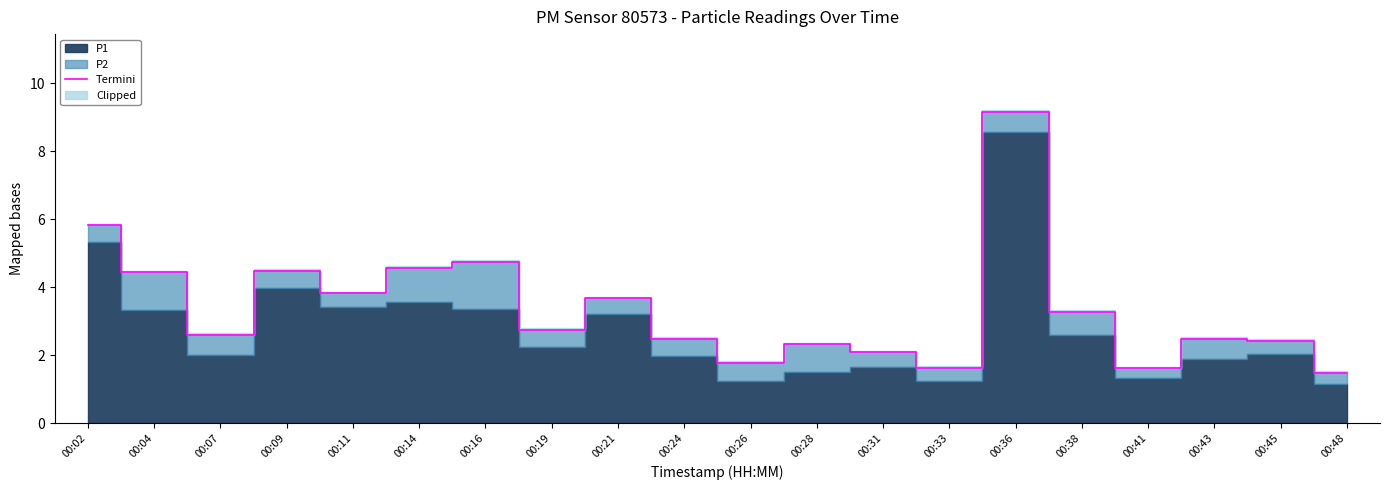

Reading left to right, list all the values displayed in this chart.

00:02=5.8	00:04=4.4	00:07=2.6	00:09=4.5	00:11=3.8	00:14=4.6	00:16=4.8	00:19=2.8	00:21=3.7	00:24=2.5	00:26=1.8	00:28=2.3	00:31=2.1	00:33=1.6	00:36=9.2	00:38=3.3	00:41=1.6	00:43=2.5	00:45=2.4	00:48=1.5